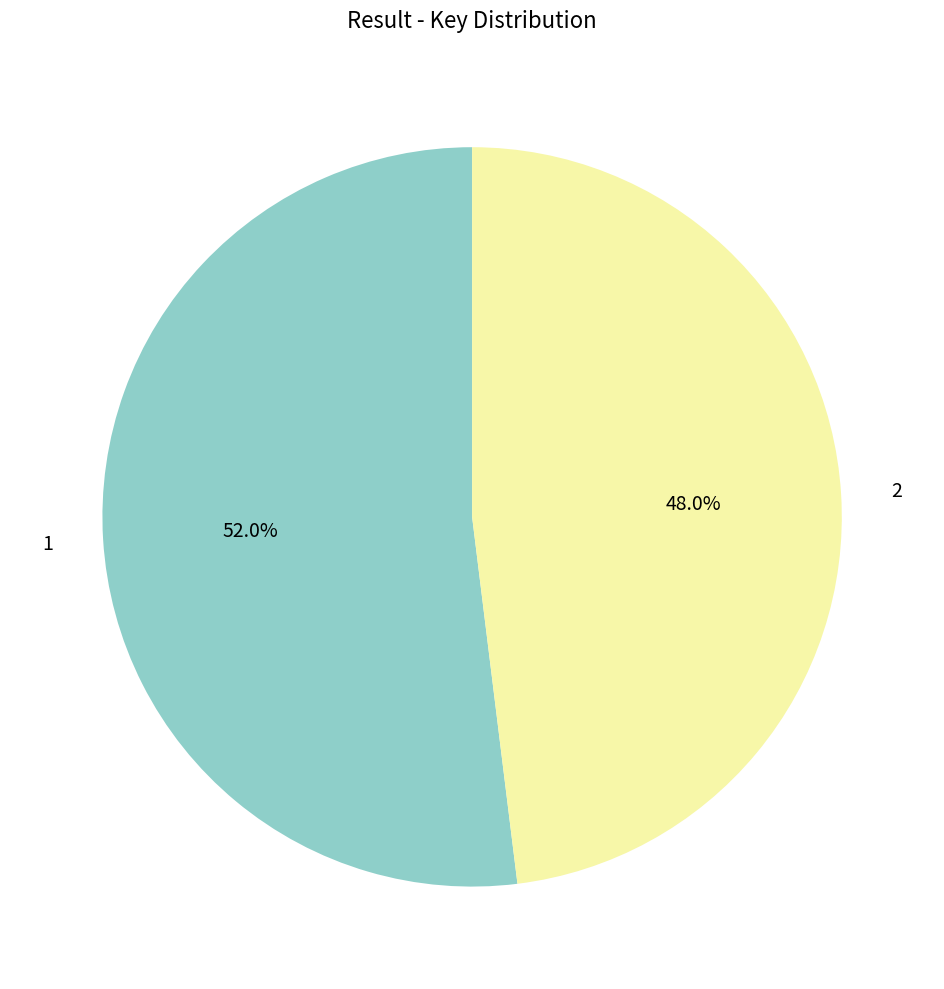

Between 1 and 2, which is larger?

1